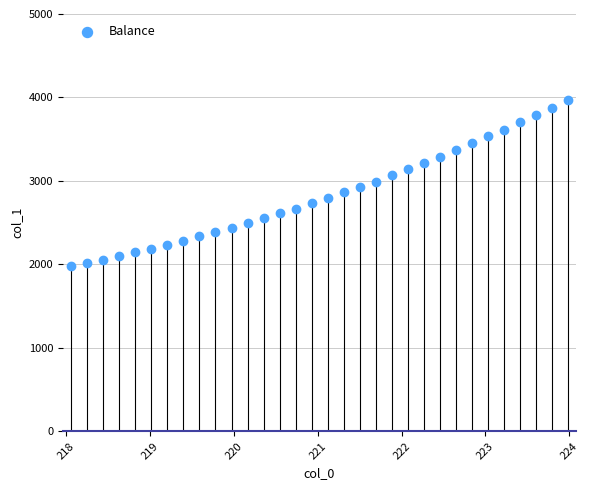

What is the range of Y values (max minus min)?

1990.4